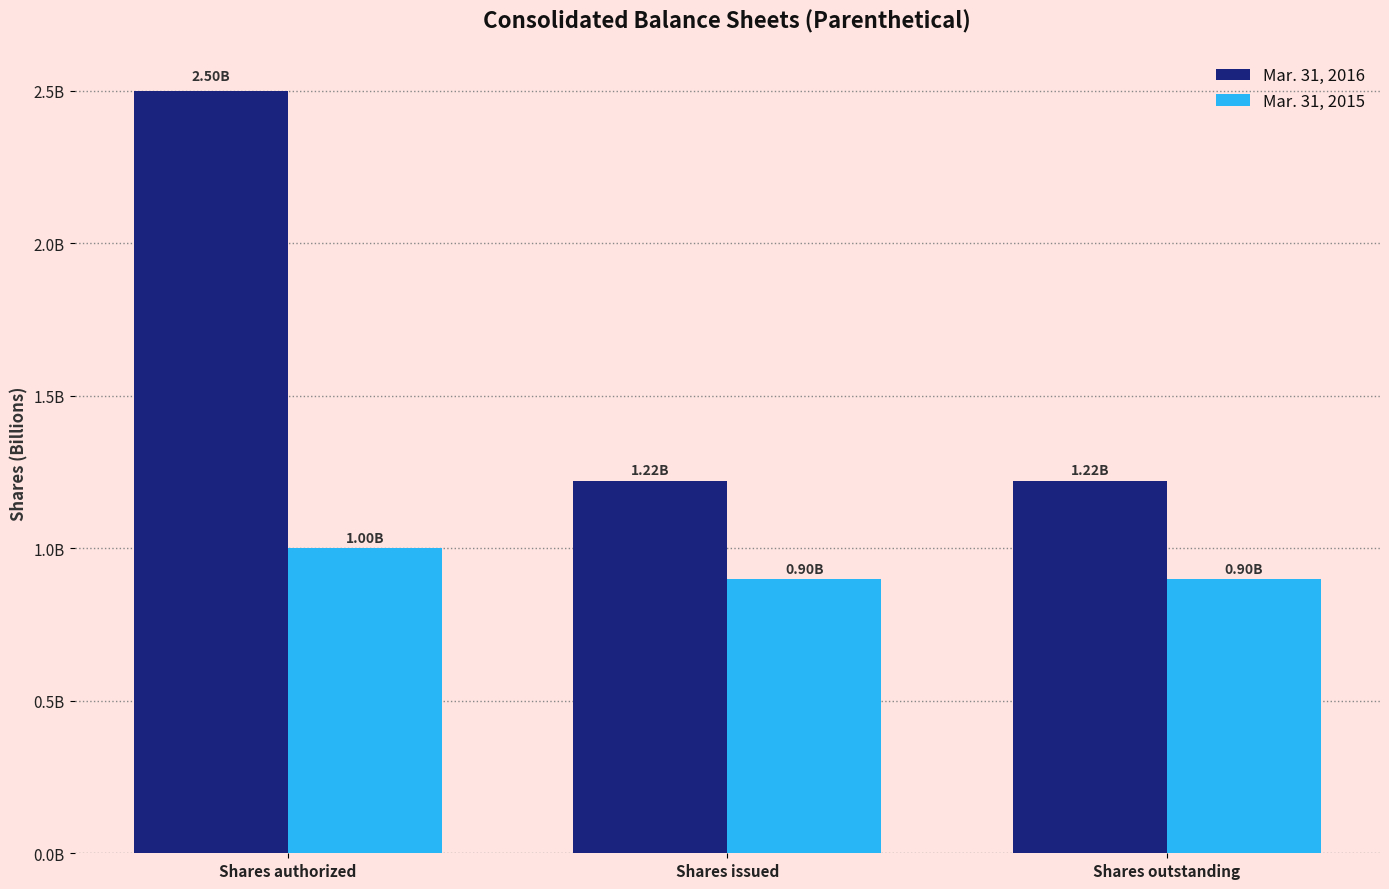

Reading left to right, list all the values displayed in this chart.

Mar. 31, 2016: 2500000000	1219820933	1219820933
Mar. 31, 2015: 1000000000	899007530	899007530